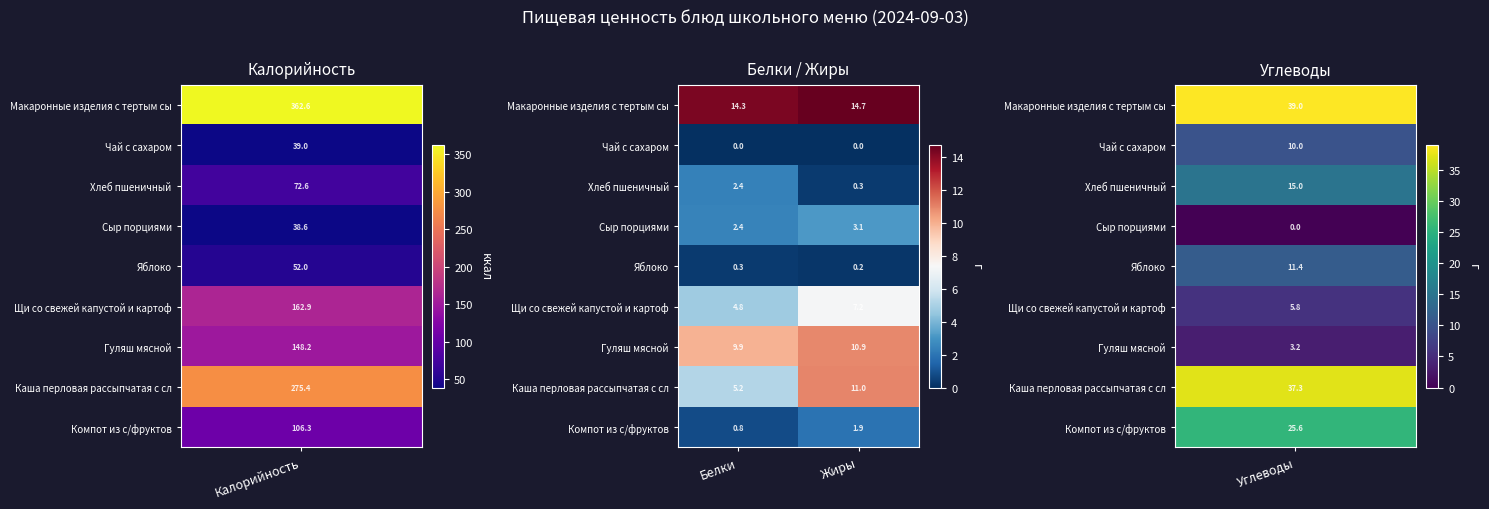

List the series in order of their peak value, lowest first.

Чай с сахаром, Яблоко, Компот из с/фруктов, Хлеб пшеничный, Сыр порциями, Щи со свежей капустой и картоф, Гуляш мясной, Каша перловая рассыпчатая с сл, Макаронные изделия с тертым сы